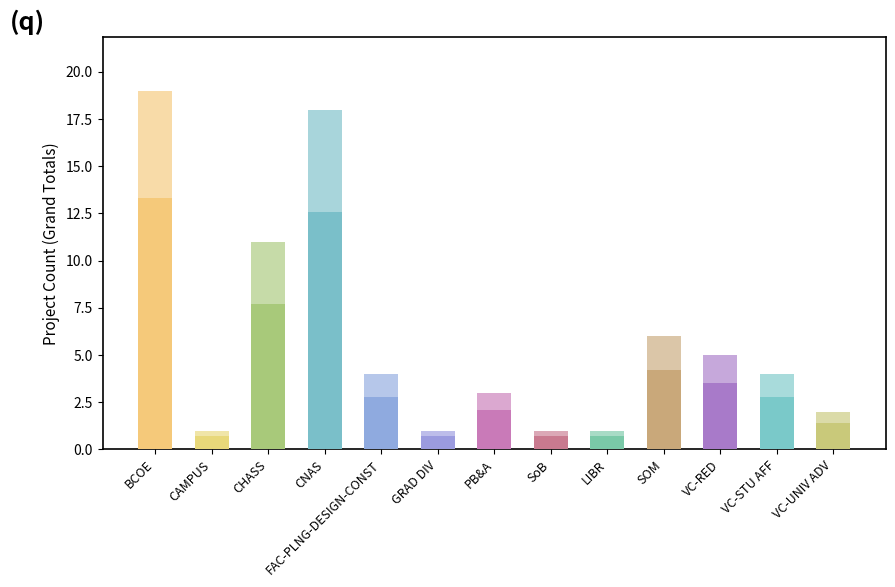

Reading right to left, transcribe all the data shown in this chart.

2	4	5	6	1	1	3	1	4	18	11	1	19